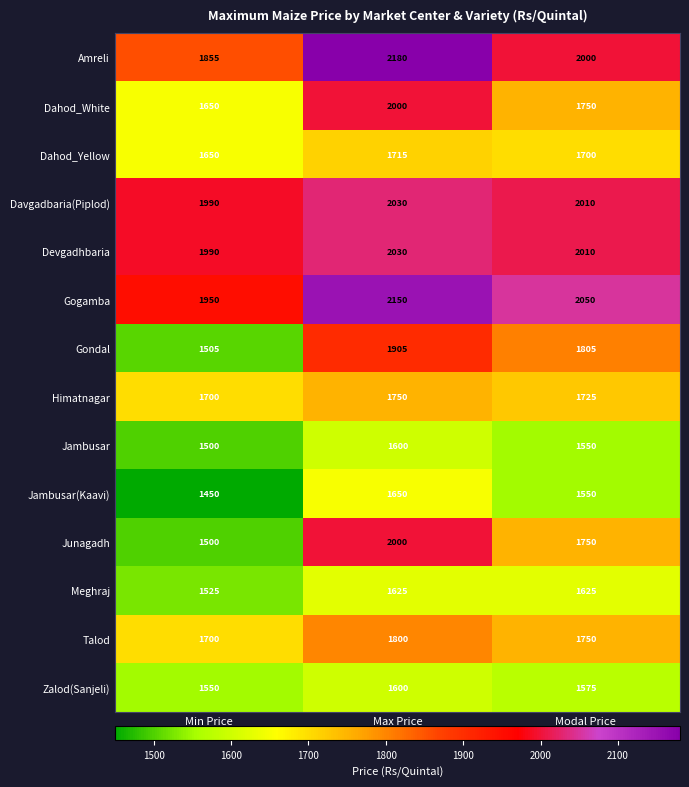

Which series has the largest total across all categories?

Gogamba